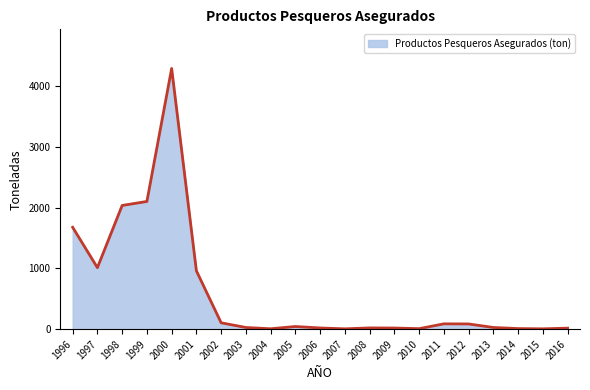

Which label corresponds to the largest value in the chart?

2000